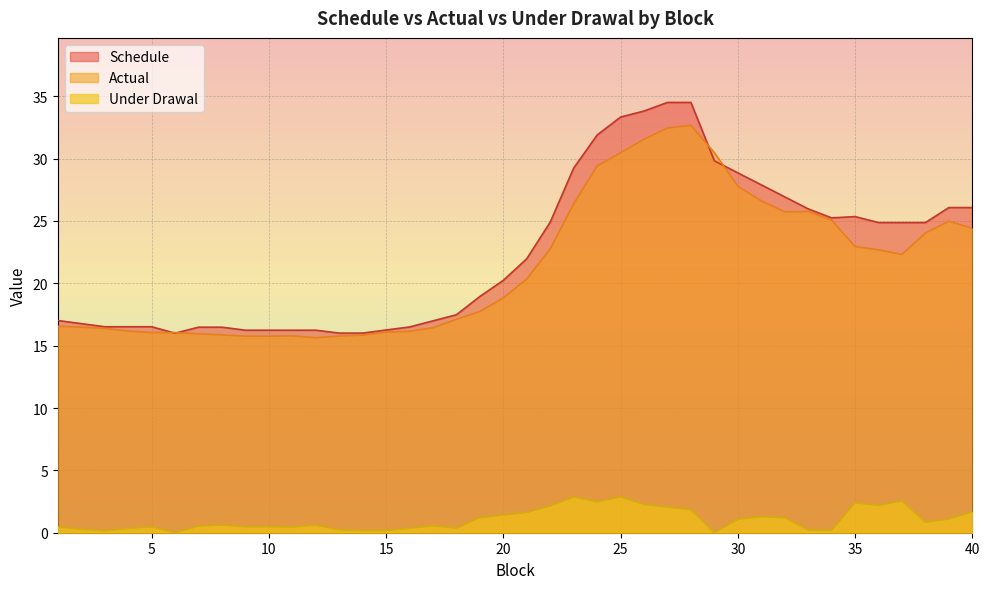

Which has a higher value, 5 or 9?

5